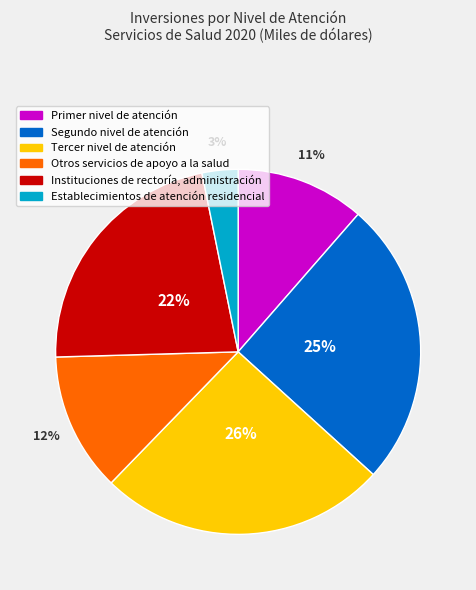

Which slice is the smallest?

Establecimientos de atención residencial